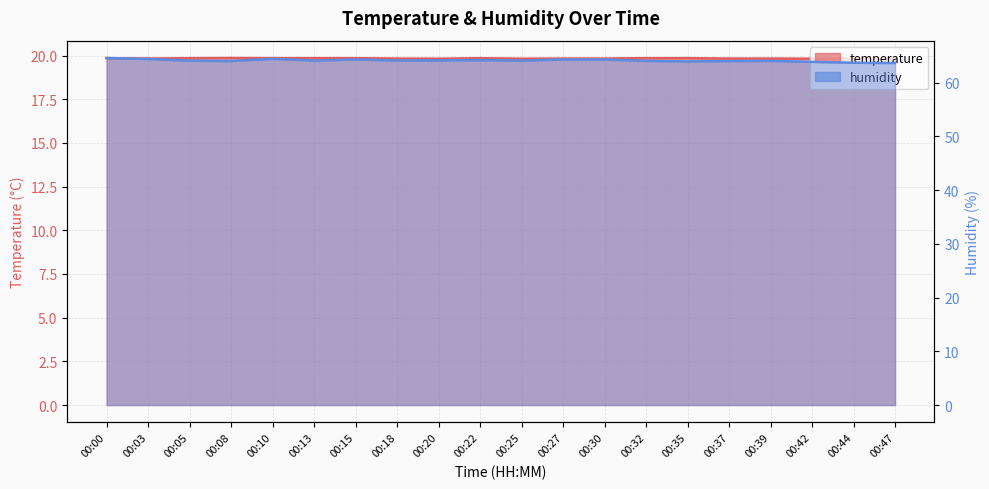

Which label corresponds to the largest value in the chart?

00:00